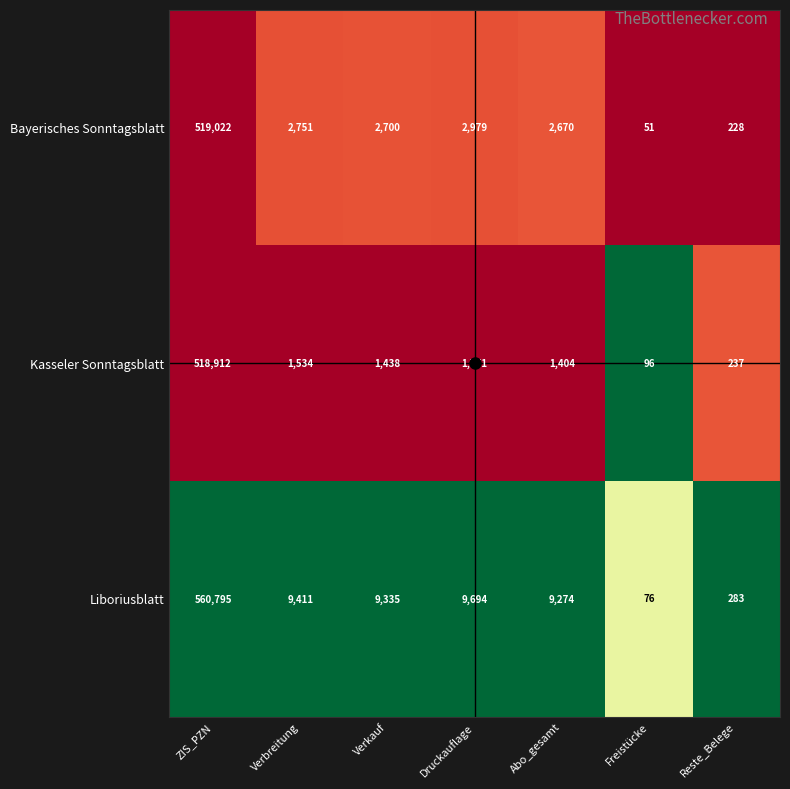

What is the total value across all series at Reste_Belege?

748